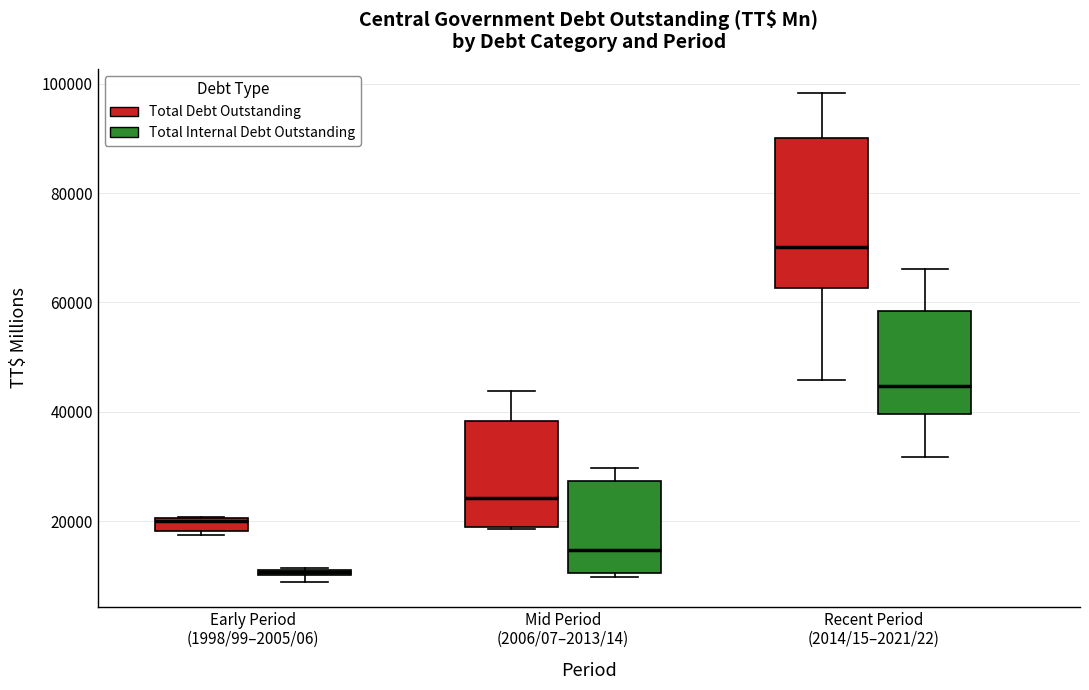

Comparing the boxes themselves (not the whiskers), which one is the tallest?

Recent Period (2014/15–2021/22) (Total Debt Outstanding)